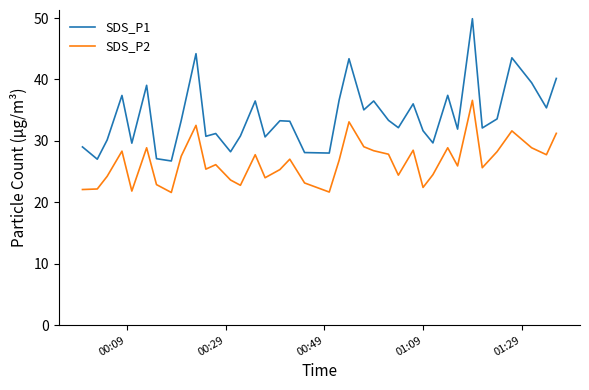

What is the smallest value displayed?

21.6